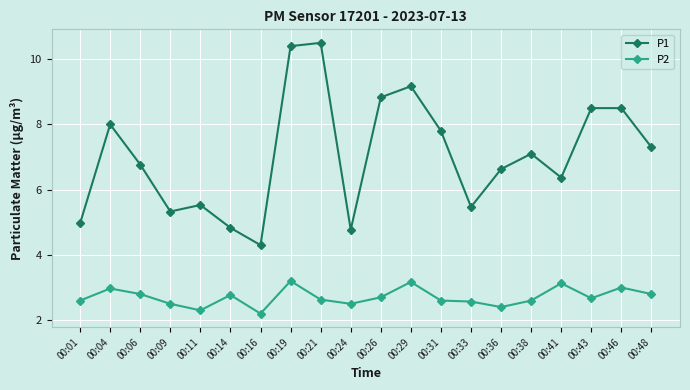

What is the difference between the highest and lowest values at 00:19?

7.2